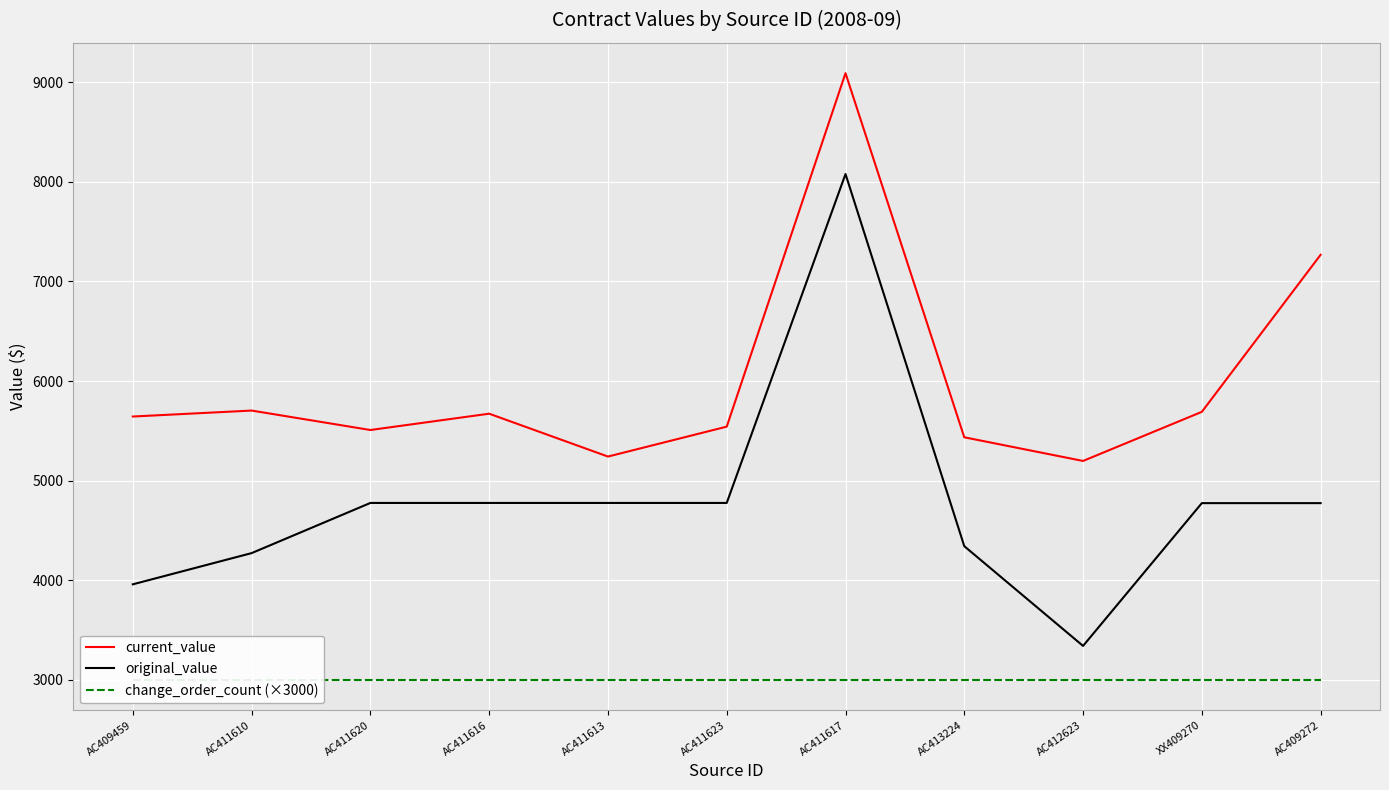

At which label is original_value closest to 5710?

AC411620